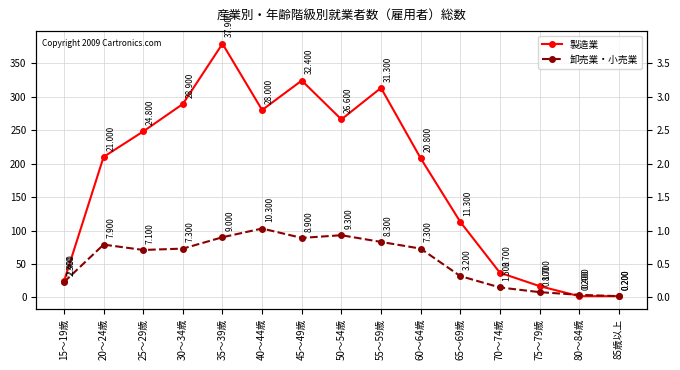

Reading right to left, list all the values displayed in this chart.

製造業: 85歳以上=2	80～84歳=2	75～79歳=17	70～74歳=37	65～69歳=113	60～64歳=208	55～59歳=313	50～54歳=266	45～49歳=324	40～44歳=280	35～39歳=379	30～34歳=289	25～29歳=248	20～24歳=210	15～19歳=24
卸売業・小売業: 85歳以上=2	80～84歳=4	75～79歳=8	70～74歳=15	65～69歳=32	60～64歳=73	55～59歳=83	50～54歳=93	45～49歳=89	40～44歳=103	35～39歳=90	30～34歳=73	25～29歳=71	20～24歳=79	15～19歳=23